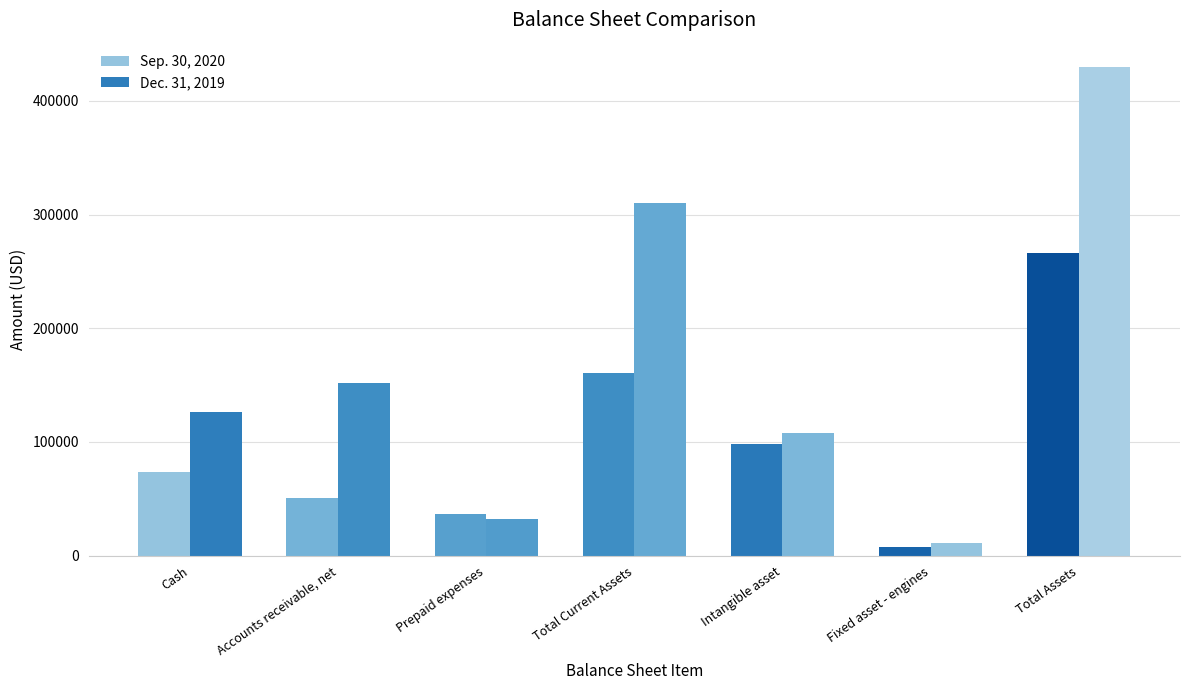

Is it true that Sep. 30, 2020 equals 17478 at Prepaid expenses?

False